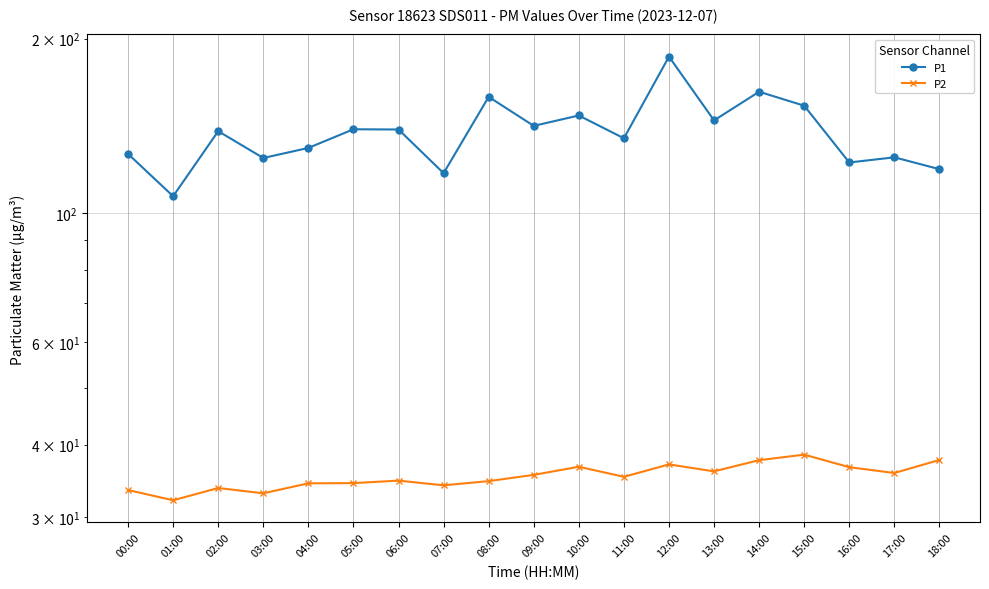

Does the chart display data point markers on the line(s)?

Yes